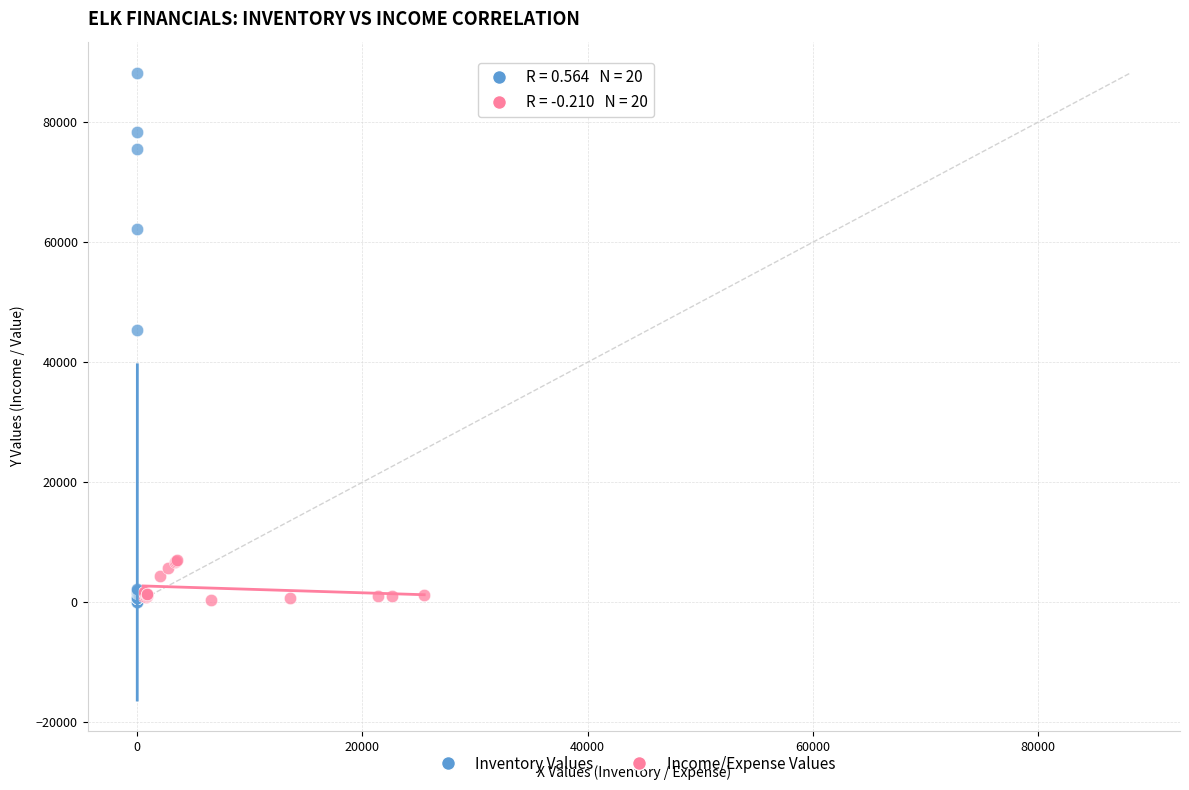

Which series has the widest spread of Y values?

Inventory Values